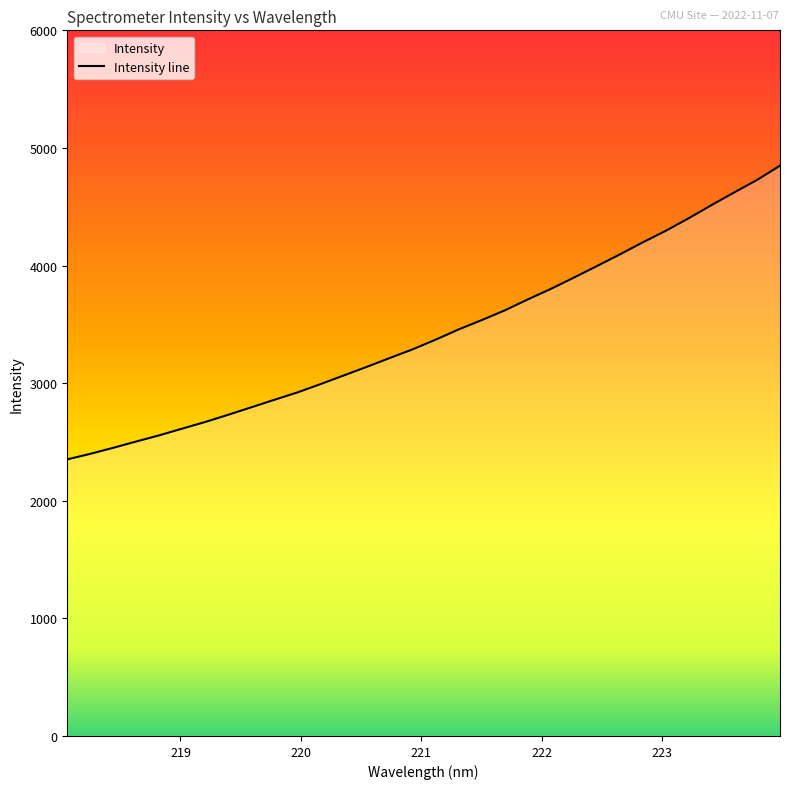

What is the difference between the second highest and minimum values?

2375.8